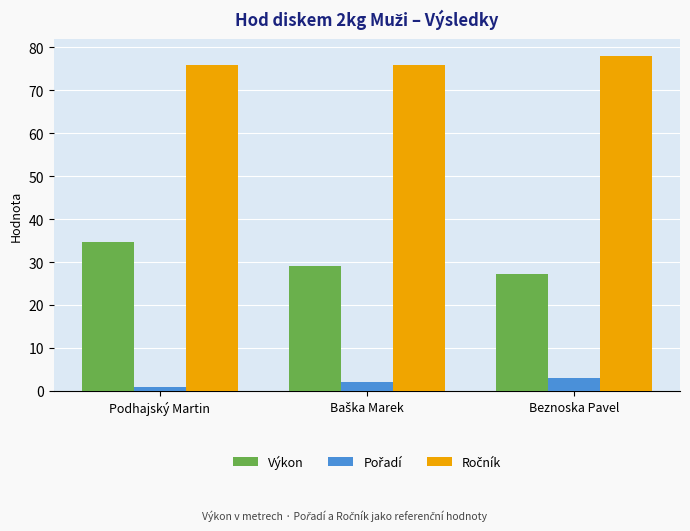

How many values in the Výkon series exceed 29?

2